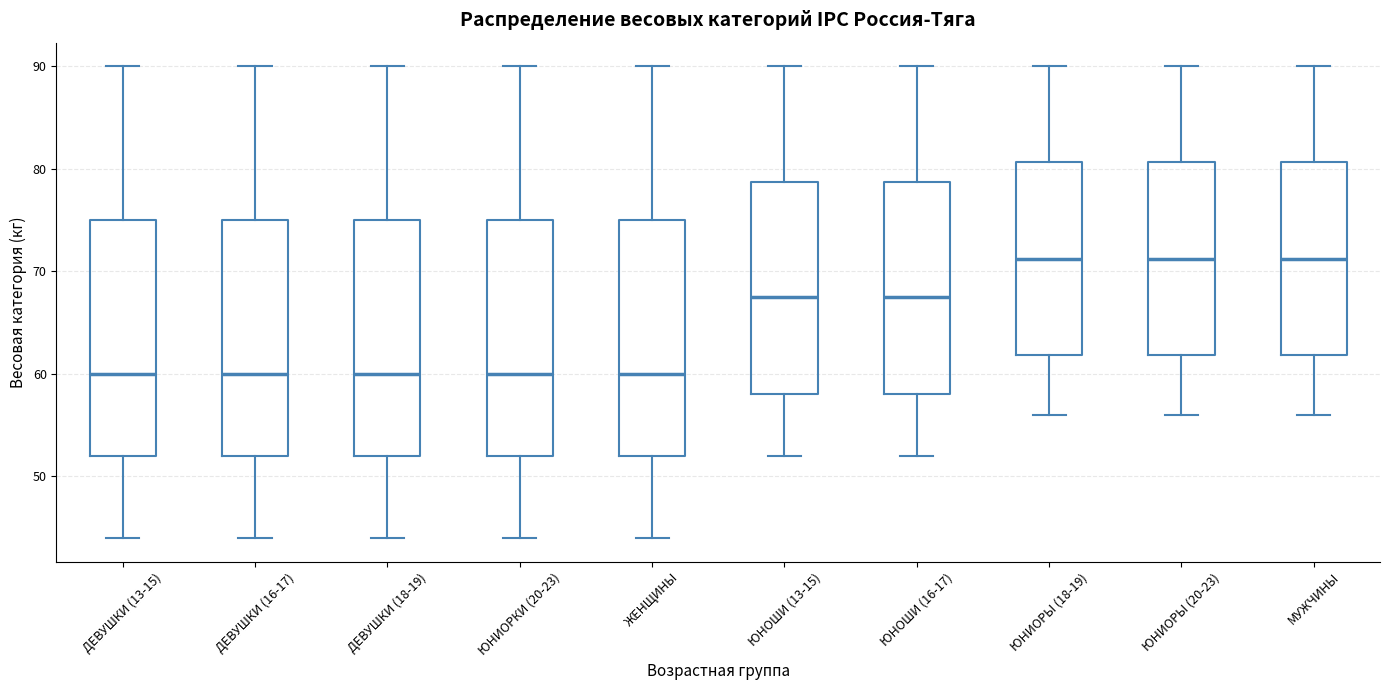

Where does the median line of the box for ДЕВУШКИ (13-15) sit on the y-axis? The values are not printed on the chart, so give them approximately, as read against the axis.

60